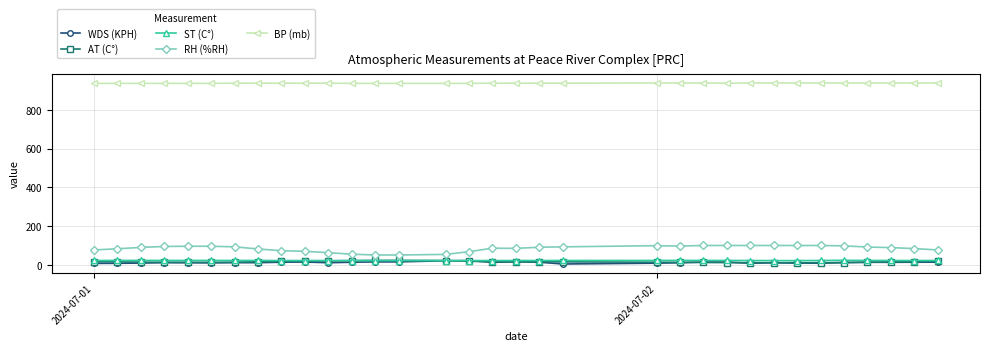

What is the greatest value displayed?

938.0